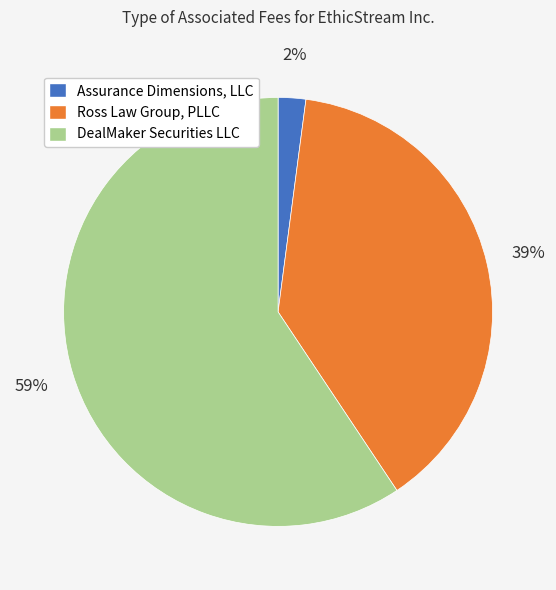

To the nearest percent, what percentage of the pie is Assurance Dimensions, LLC?

2%